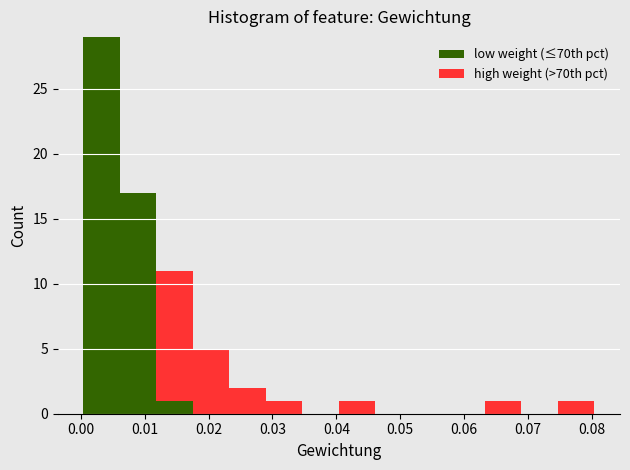

Reading left to right, transcribe this chart: for each stacked bar, give the range it covers on the x-axis and its total height. Neither the bar edges nor the heights are printed on the chart, so give them approximately, as read against the axes.

0.000 to 0.006: 29
0.006 to 0.012: 17
0.012 to 0.018: 11
0.018 to 0.023: 5
0.023 to 0.029: 2
0.029 to 0.035: 1
0.035 to 0.040: 0
0.040 to 0.046: 1
0.046 to 0.052: 0
0.052 to 0.058: 0
0.058 to 0.063: 0
0.063 to 0.069: 1
0.069 to 0.075: 0
0.075 to 0.080: 1